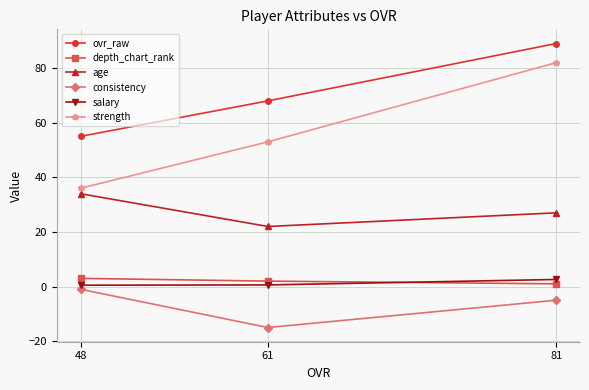

At which label is consistency closest to -8?

81